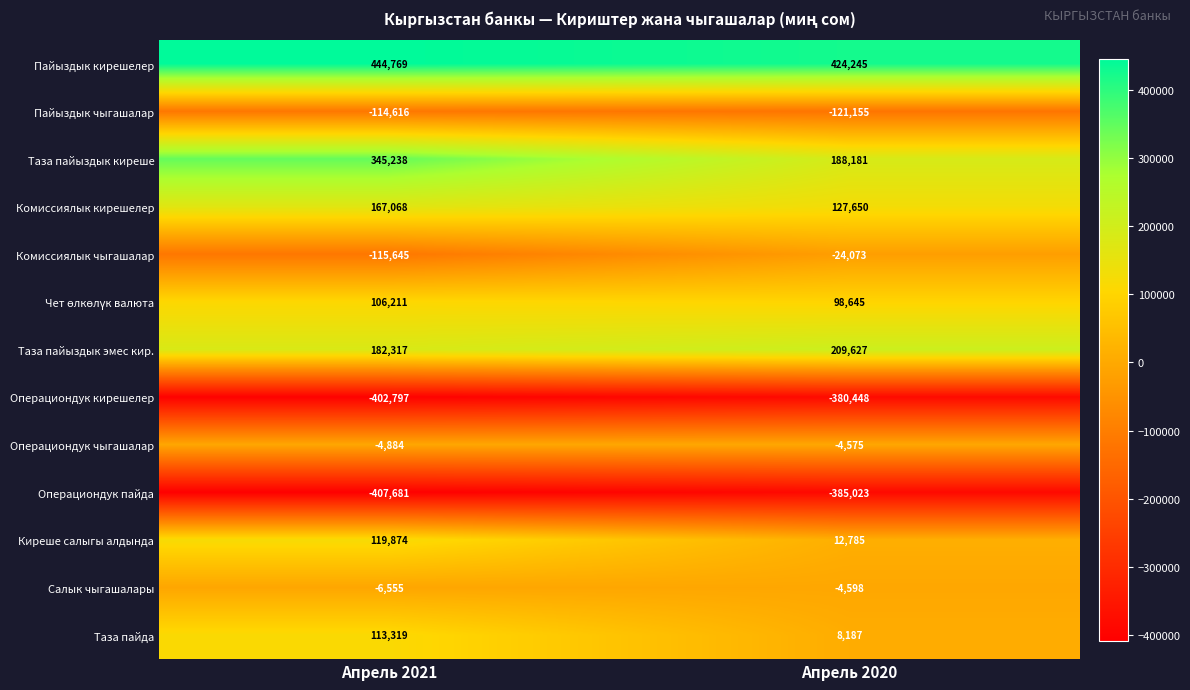

True or false: Комиссиялык кирешелер has a value of 127650 at Апрель 2020.

True